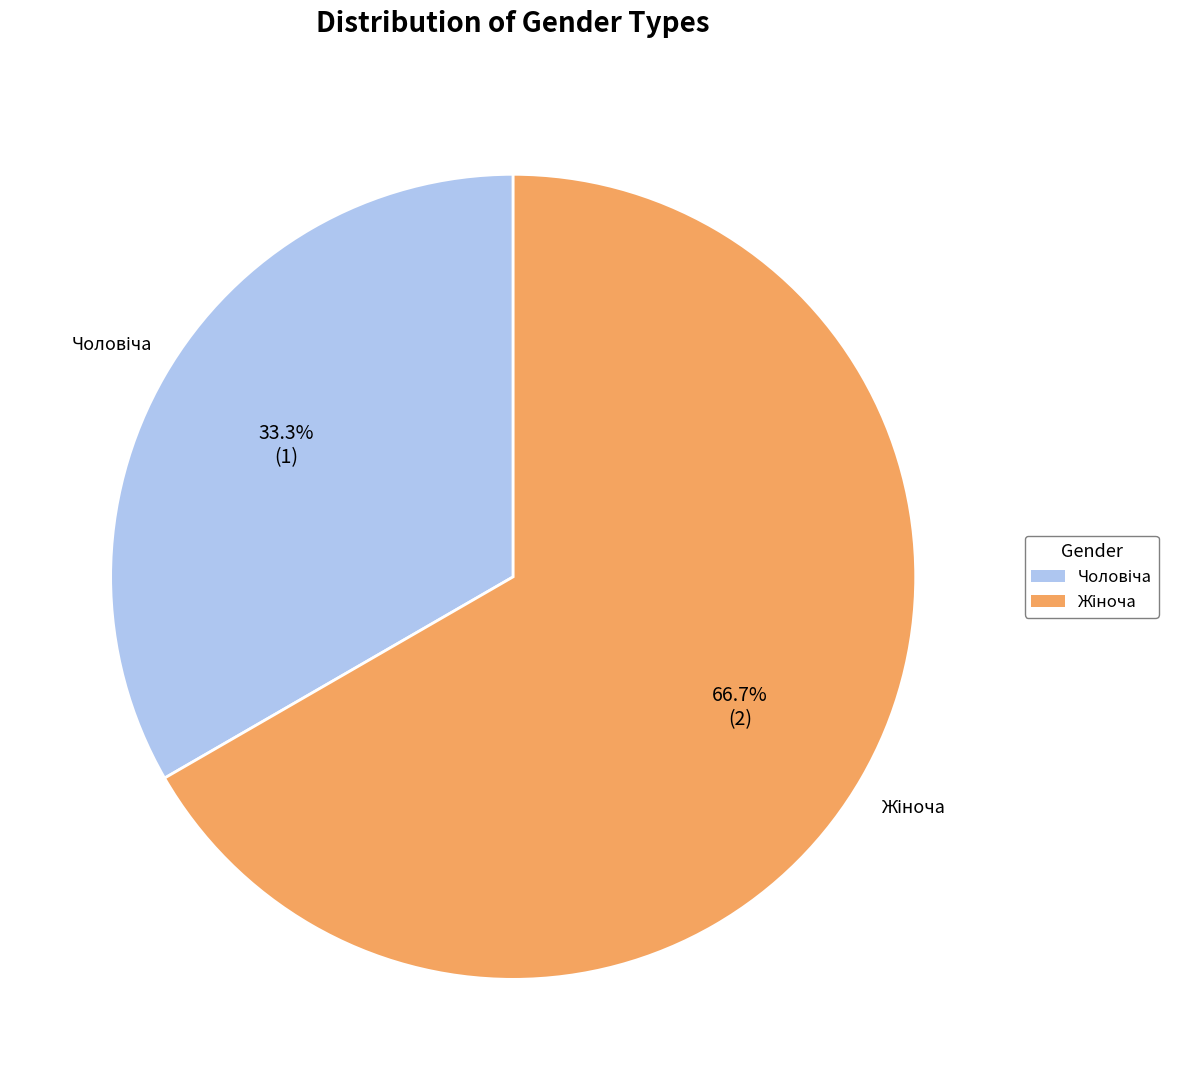

Is there any slice that represents more than half of the pie?

Yes